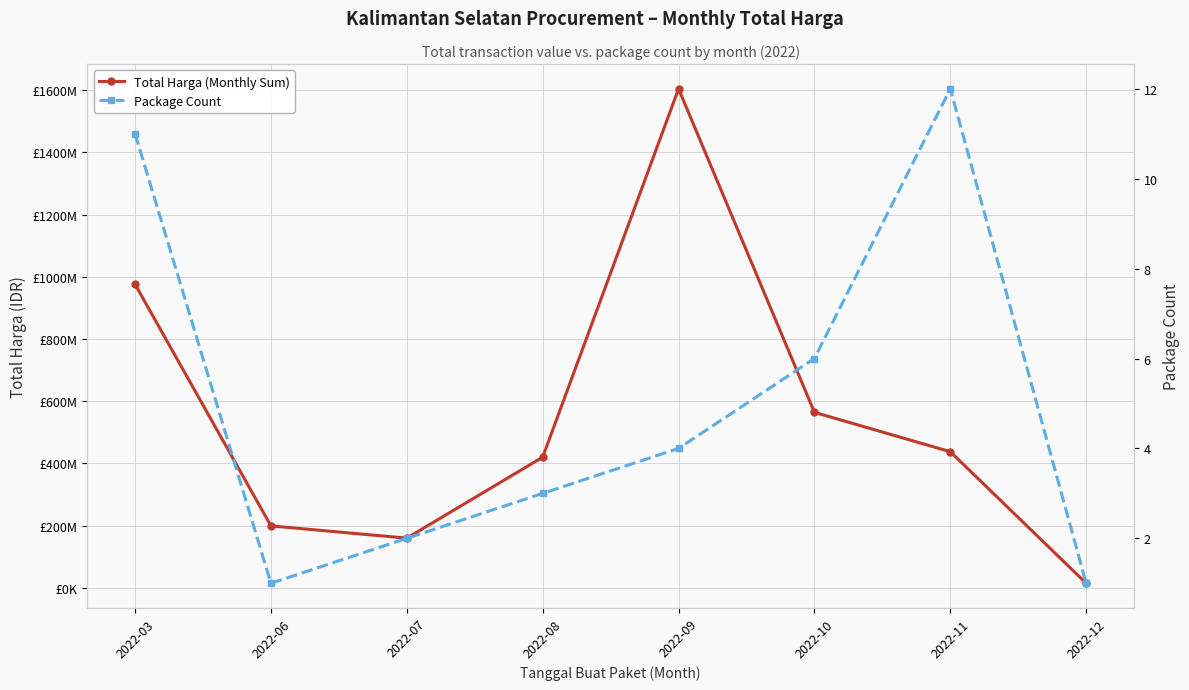

Reading left to right, what are all the values shown in this chart?

Total Harga (Monthly Sum): 2022-03=975830025	2022-06=199200000	2022-07=159750000	2022-08=420075000	2022-09=1604159000	2022-10=564171150	2022-11=437660000	2022-12=14750000
Package Count: 2022-03=11	2022-06=1	2022-07=2	2022-08=3	2022-09=4	2022-10=6	2022-11=12	2022-12=1